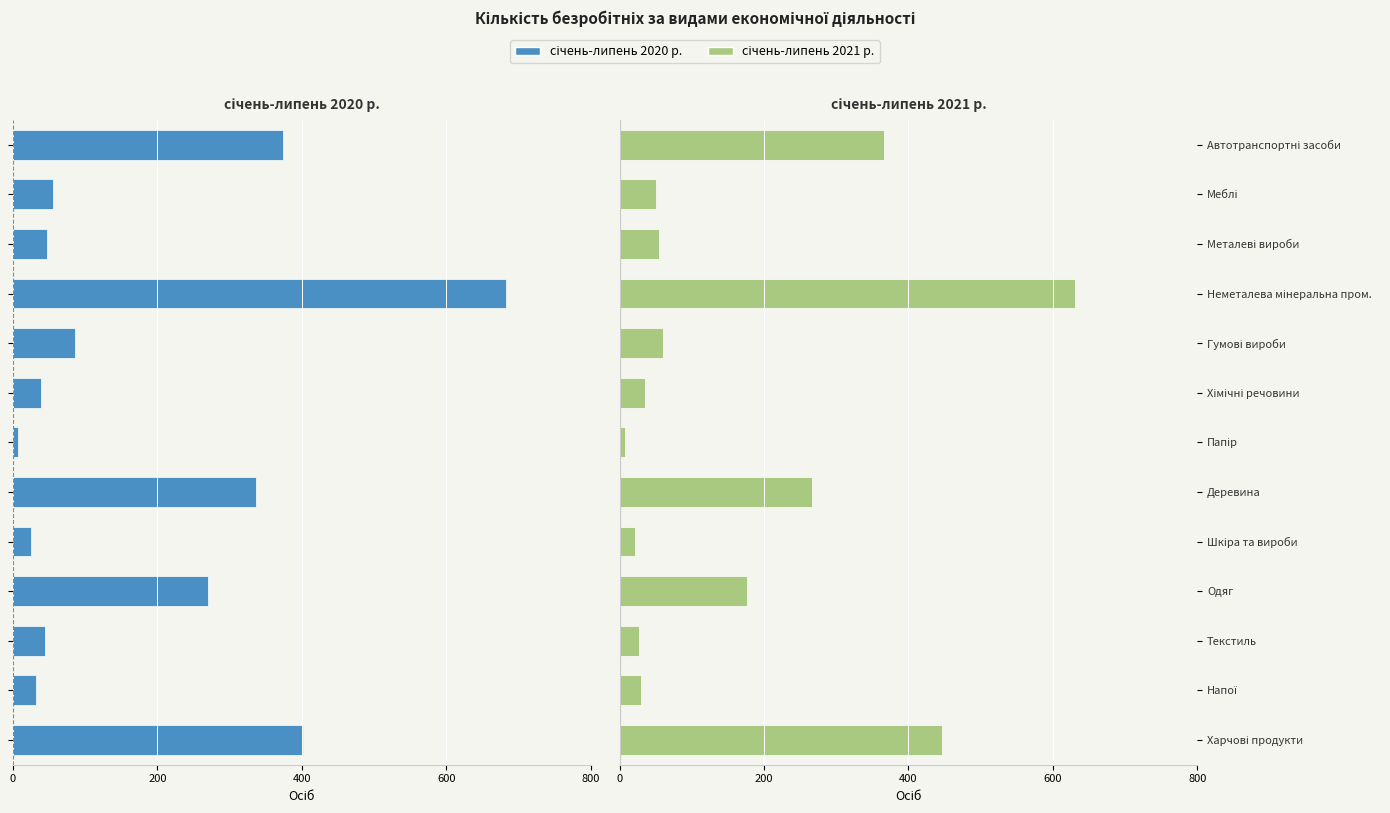

Are the bars grouped side by side (vs. stacked)?

Yes